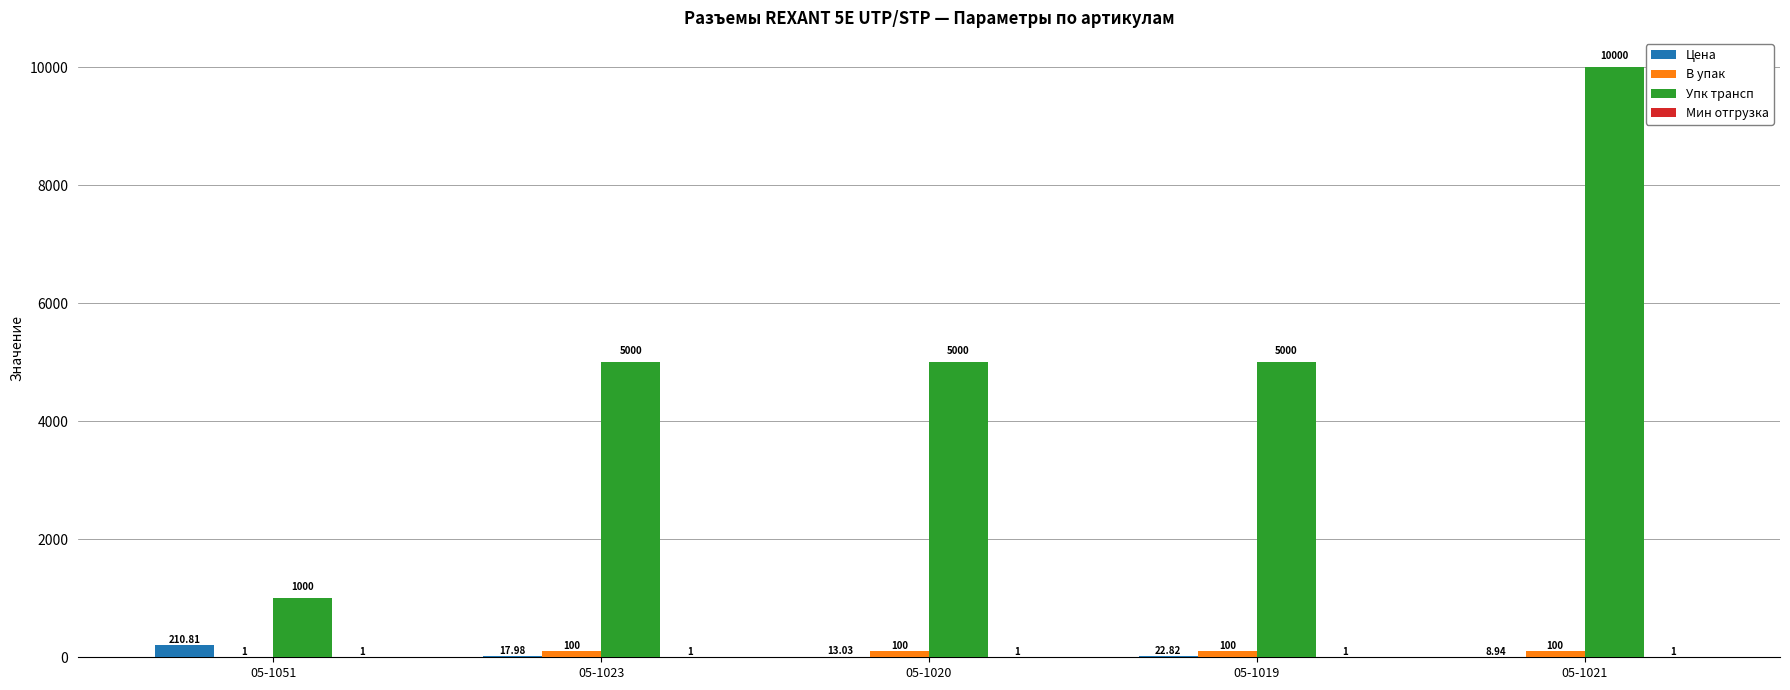

Which series has the largest total across all categories?

Упк трансп